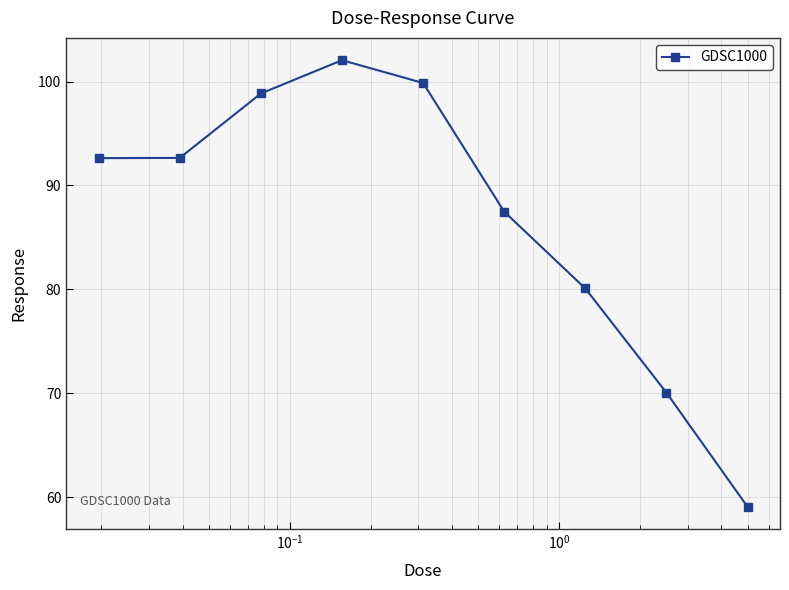

What is the difference between the second highest and second lowest values?

29.8